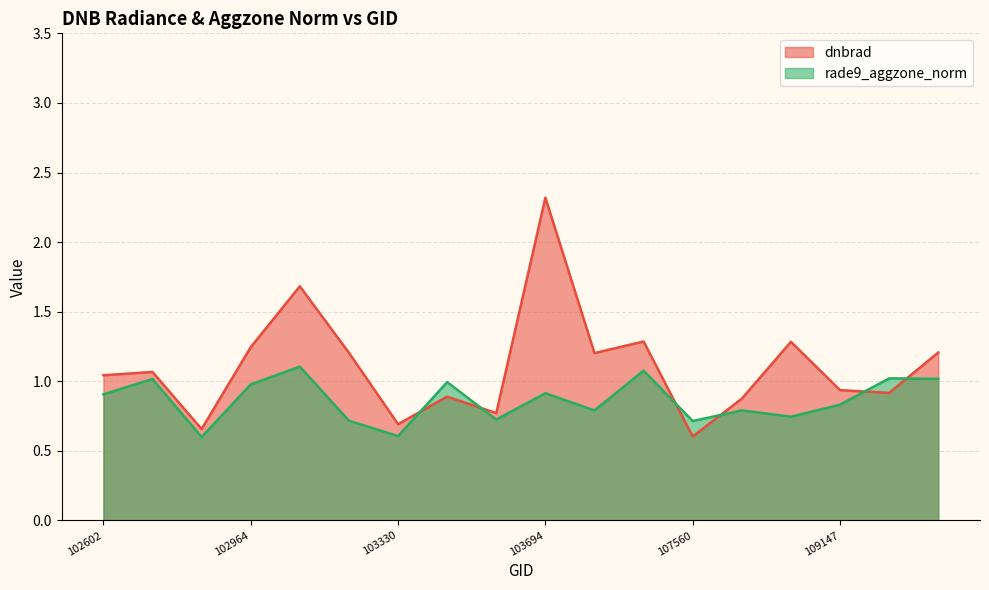

Where is dnbrad nearest to the value 1?

102602